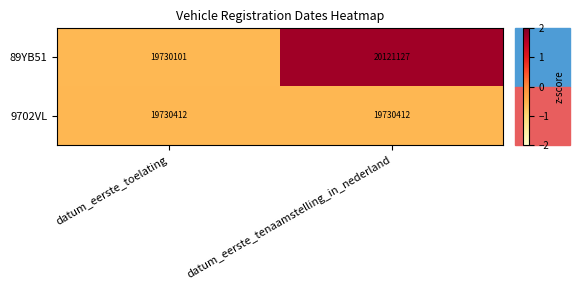

At which category is the sum across all series the highest?

datum_eerste_tenaamstelling_in_nederland